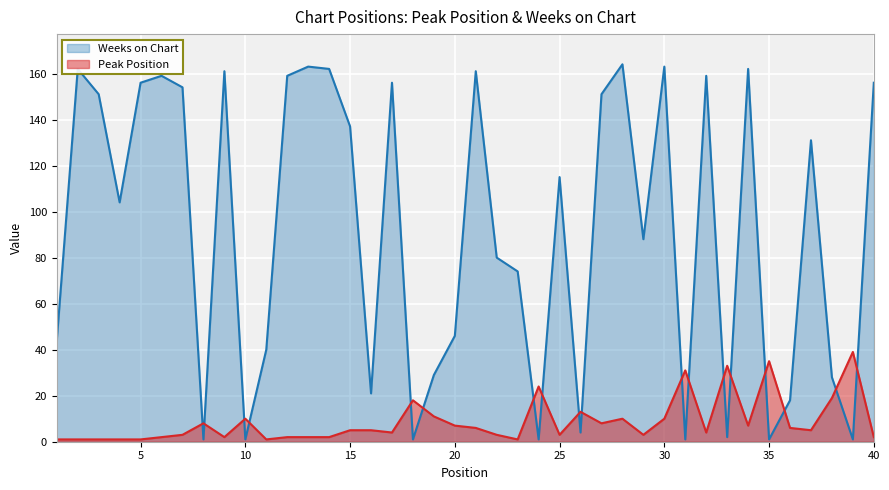

Where is the first local maximum for Weeks on Chart?

2